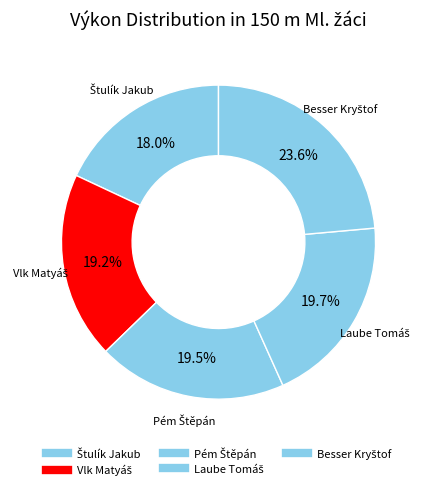

What percentage is the Laube Tomáš slice, to the nearest percent?

20%